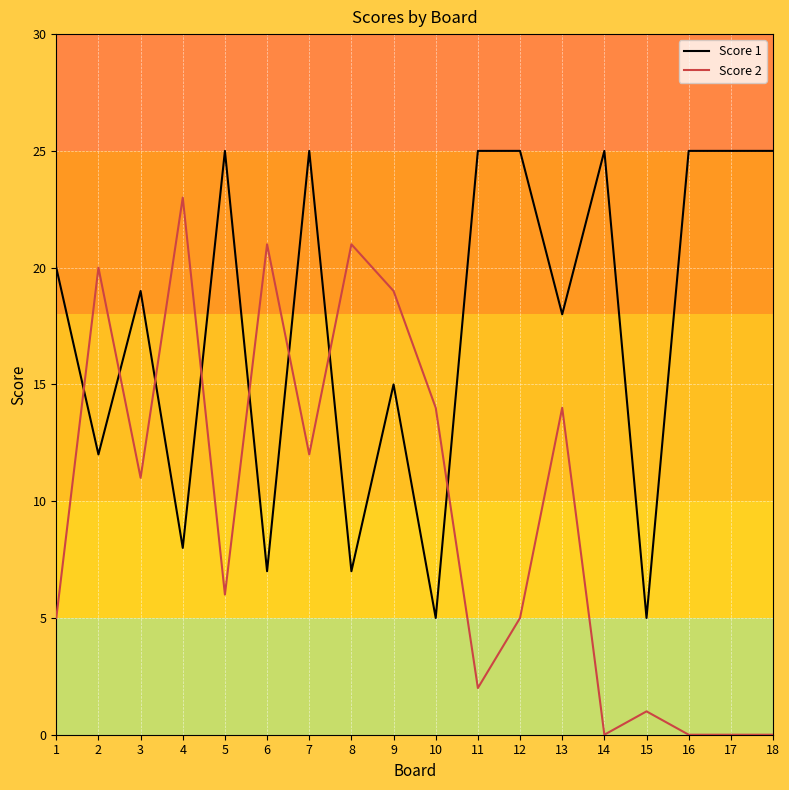

Where is Score 1 nearest to the value 15?

9